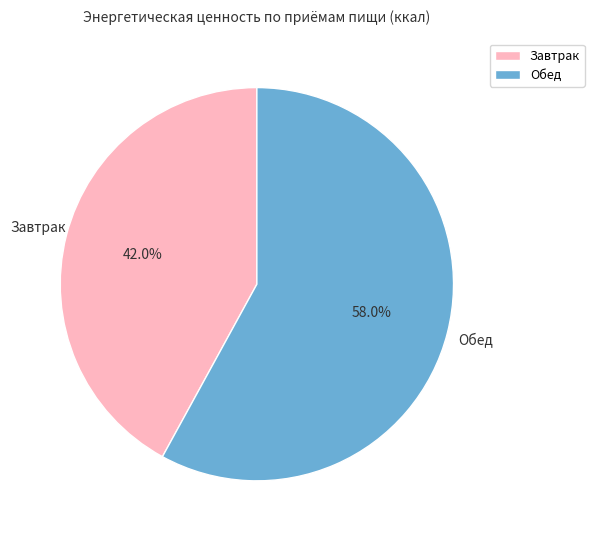

To the nearest percent, what is the difference between the largest and smallest slice percentages?

16%